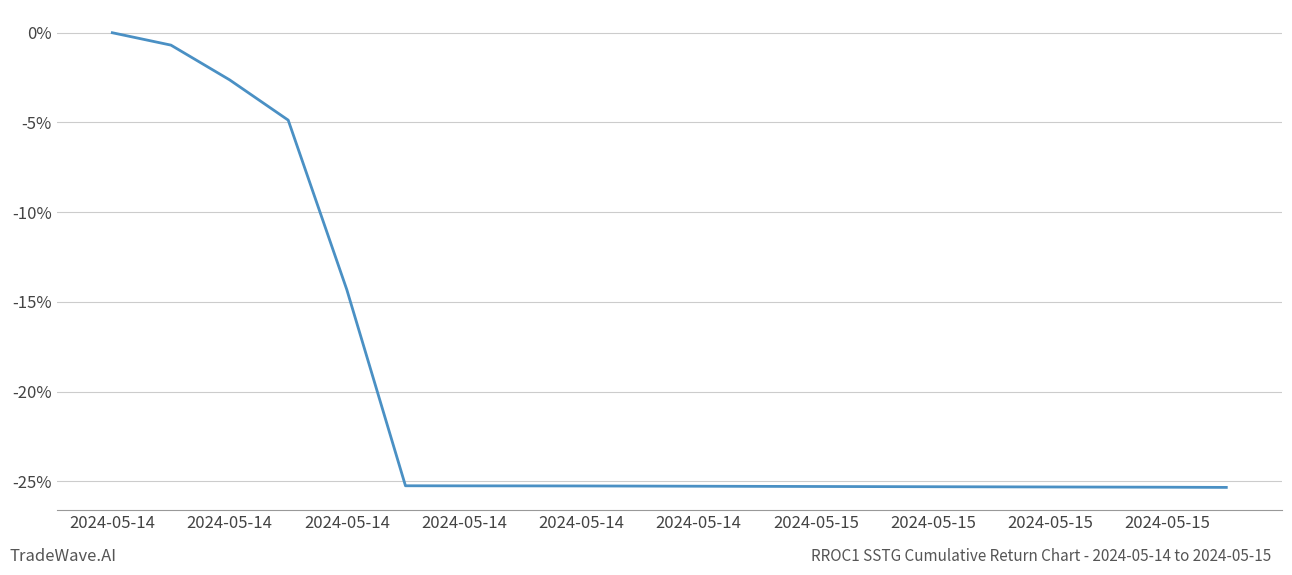

What is the difference between the maximum and minimum values?

25.3